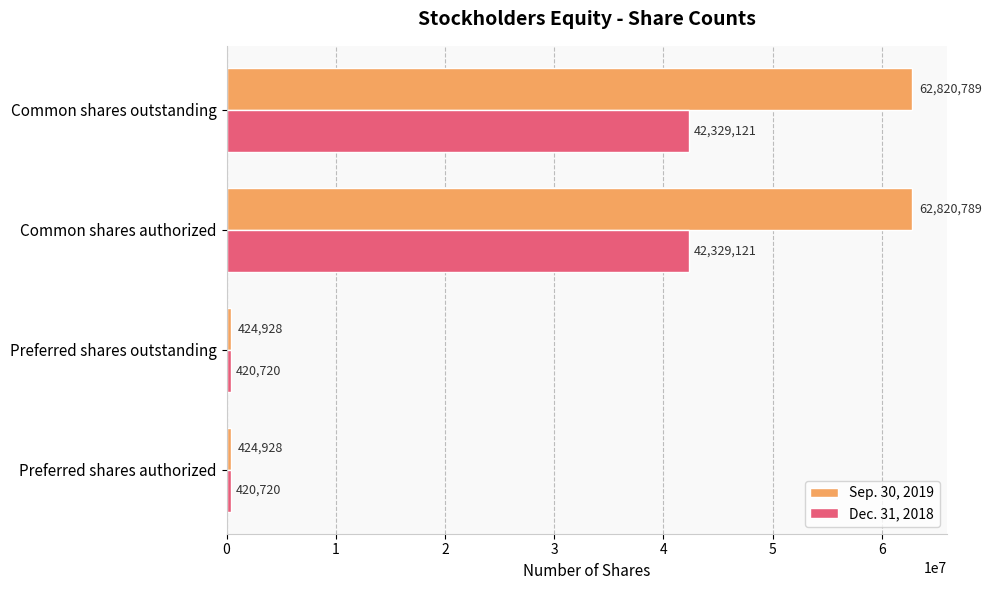

True or false: Sep. 30, 2019 has a value of 424928 at Preferred shares authorized.

True